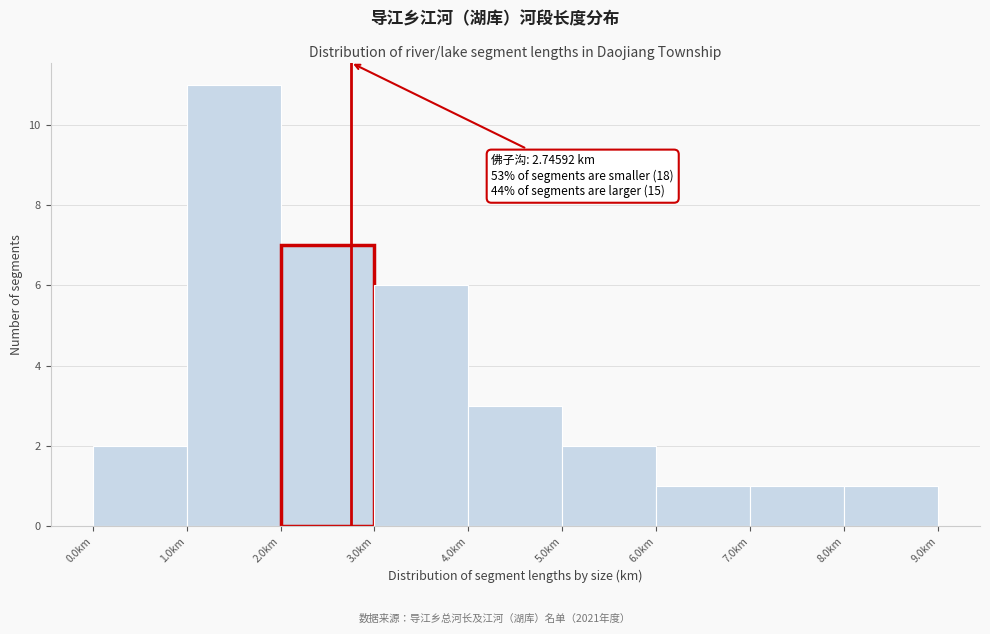

Which range on the x-axis has the tallest bar?

1 to 2